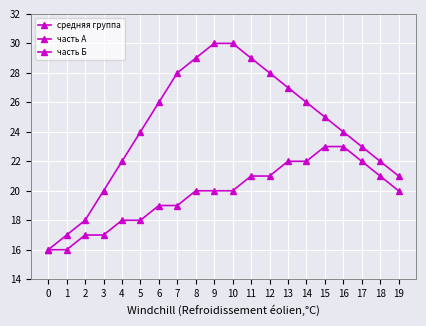

Count the number of data series in this chart.

3